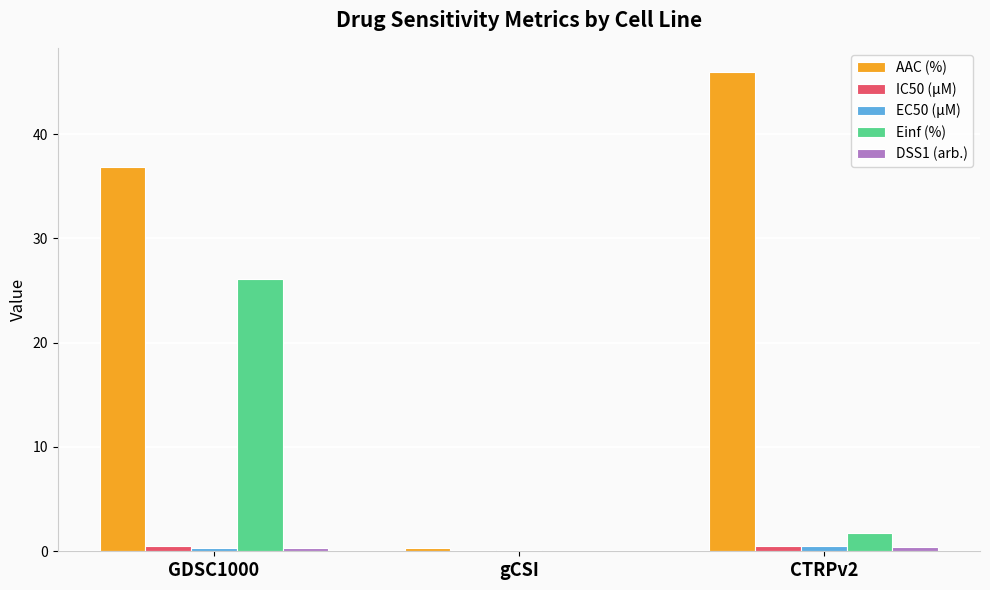

Which series has the largest total across all categories?

AAC (%)